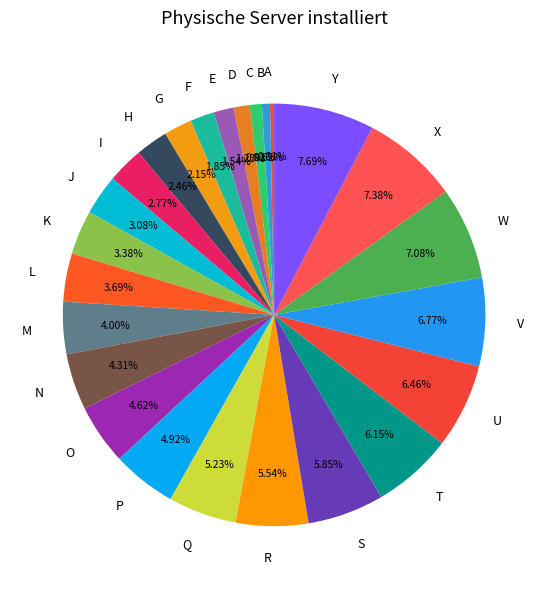

Is there any slice that represents more than half of the pie?

No